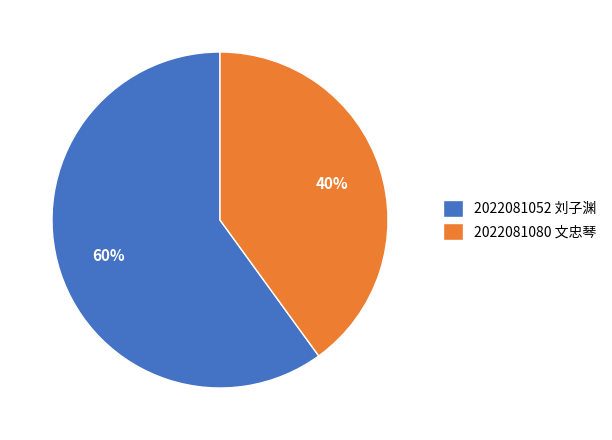

How many slices are in this pie chart?

2